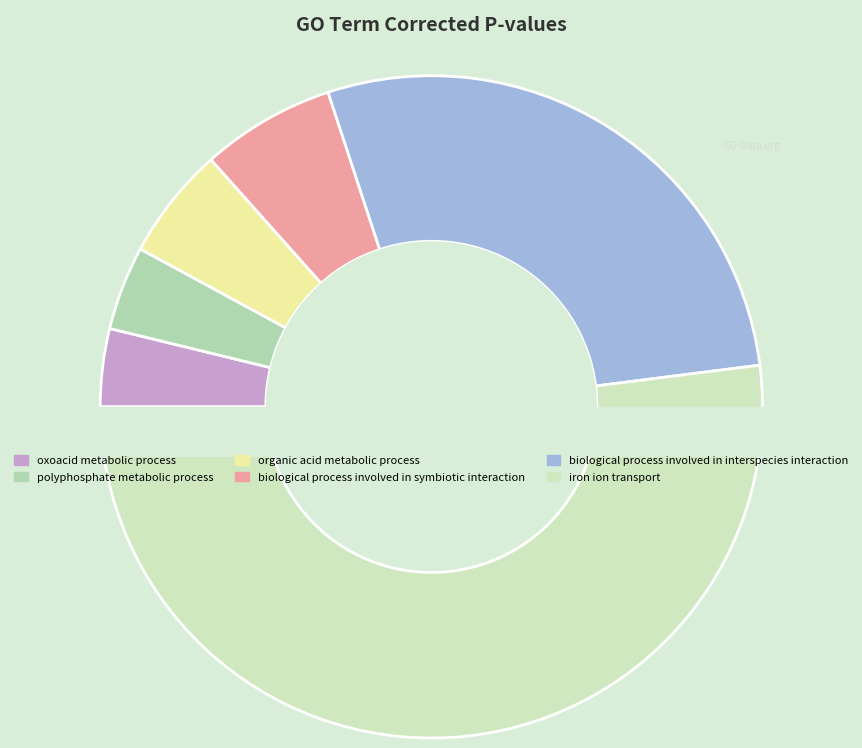

Is it true that organic acid metabolic process is 6% of the pie?

True